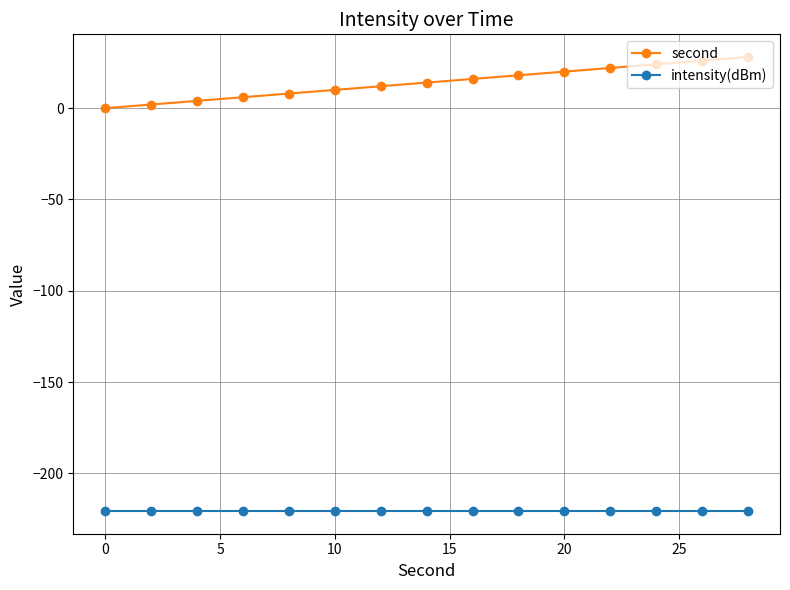

Rank the series by their maximum value, from lowest to highest.

intensity(dBm), second